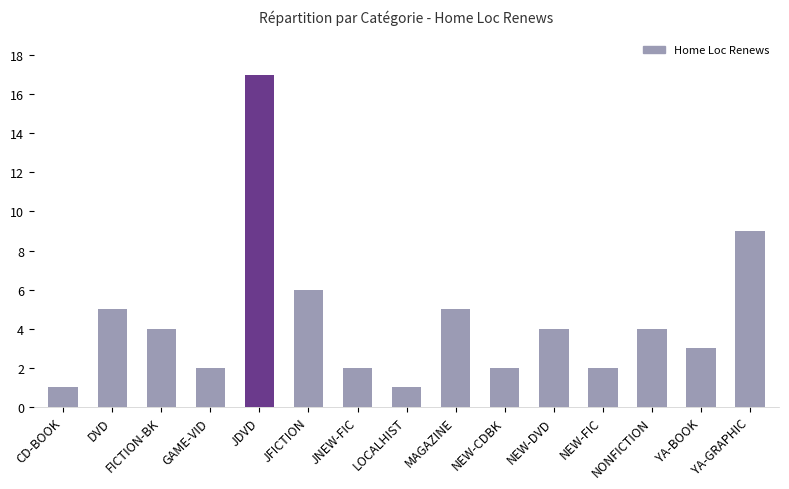

The value at JFICTION is 6. True or false?

True